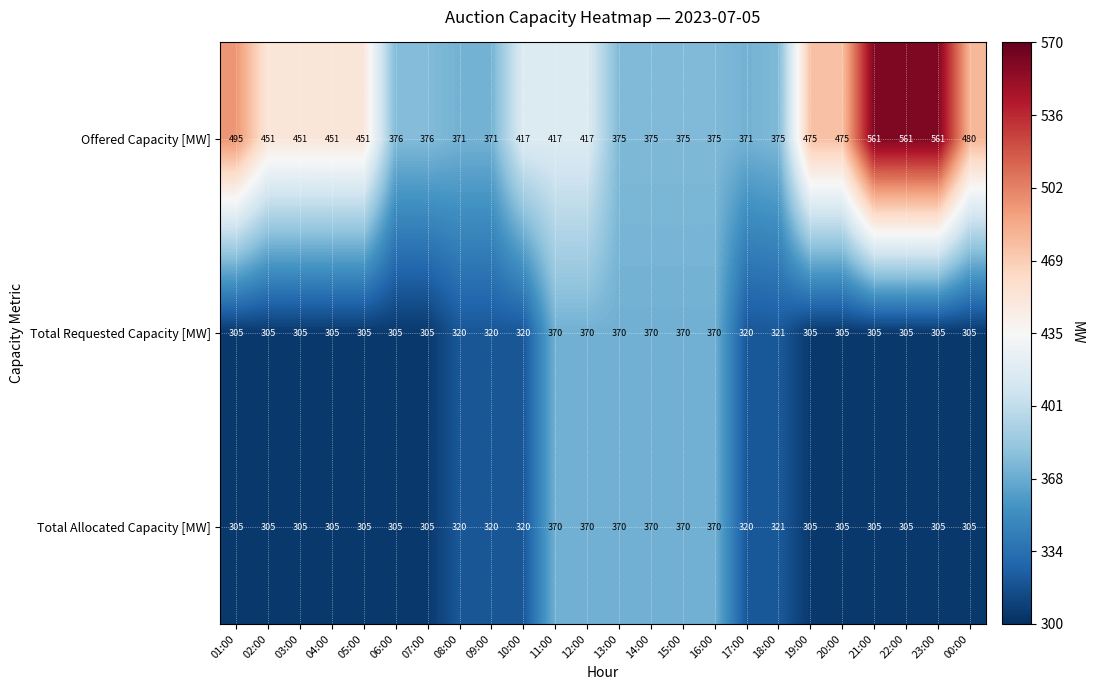

Which series changed the most between 17:00 and 23:00?

Offered Capacity [MW]